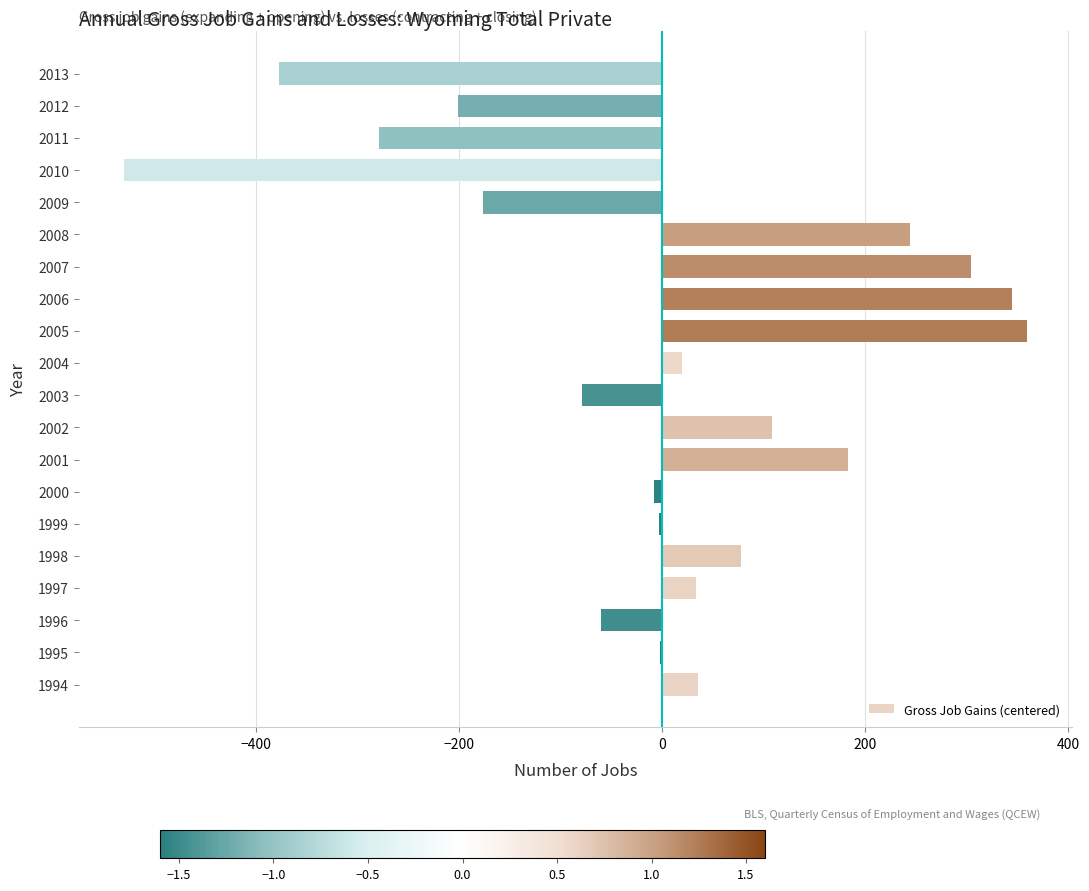

The value at 2005 is 109.6. True or false?

False